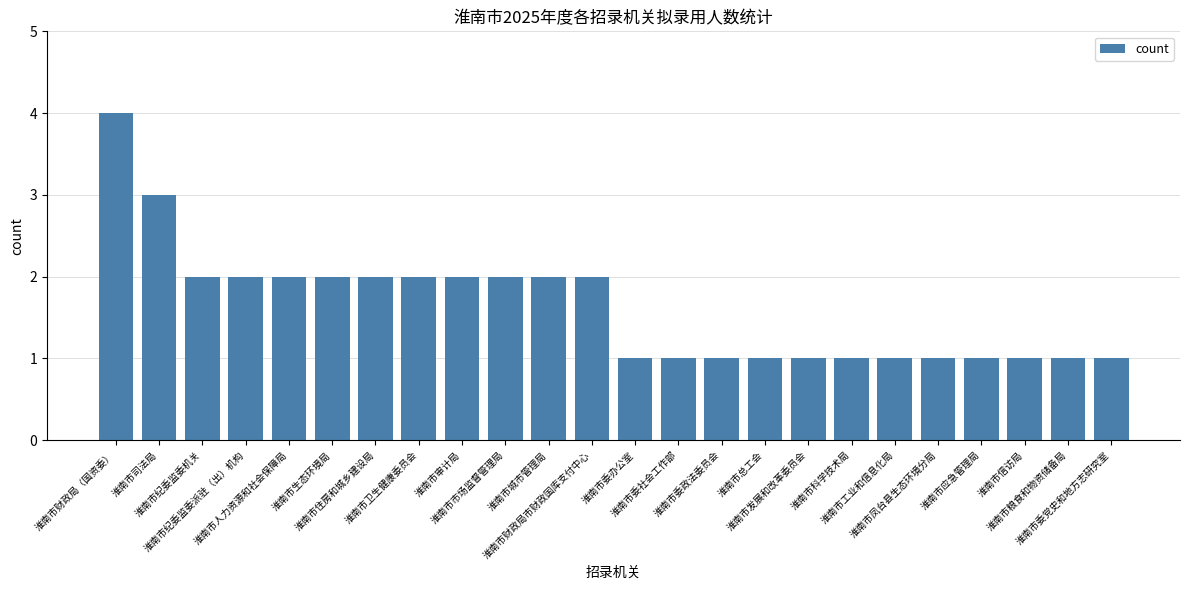

True or false: the data shows 2 at 淮南市纪委监委派驻（出）机构.

True